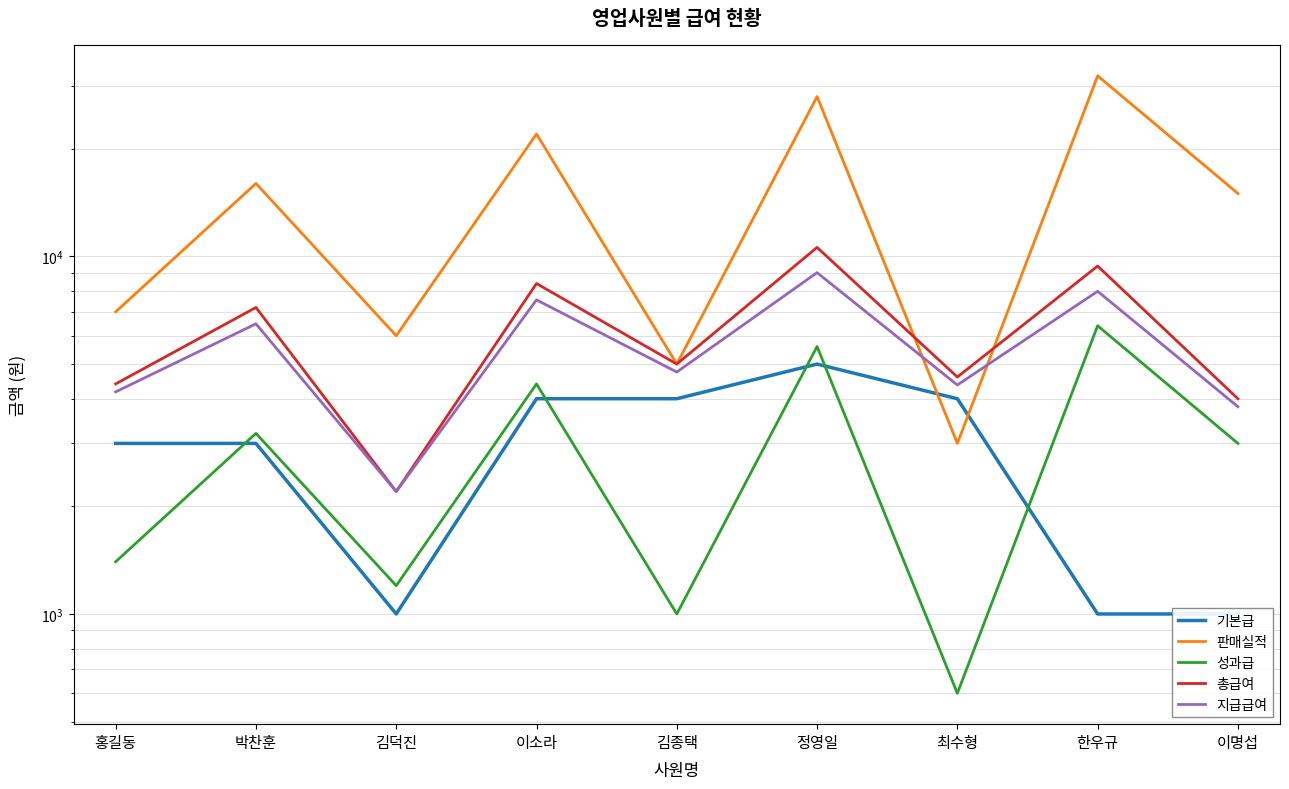

Which label corresponds to the largest value in the chart?

한우규